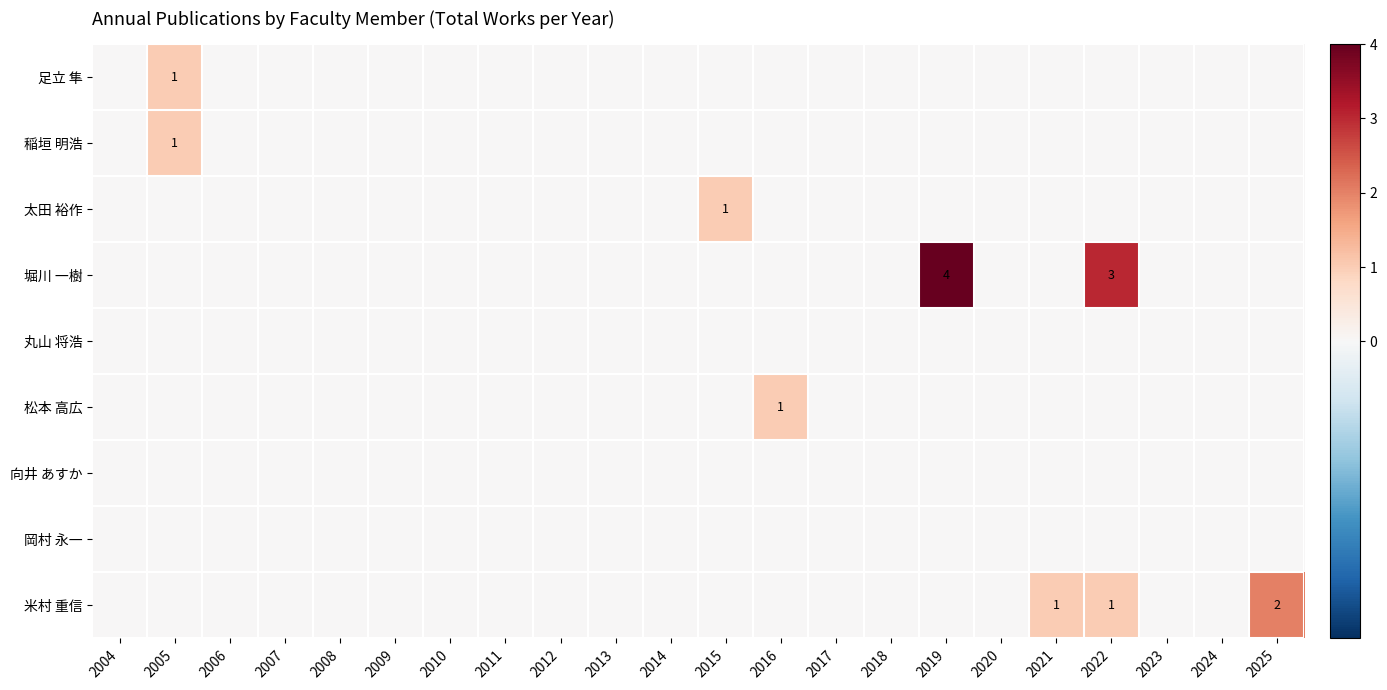

The 米村 重信 series shows 2 at 2025. True or false?

True